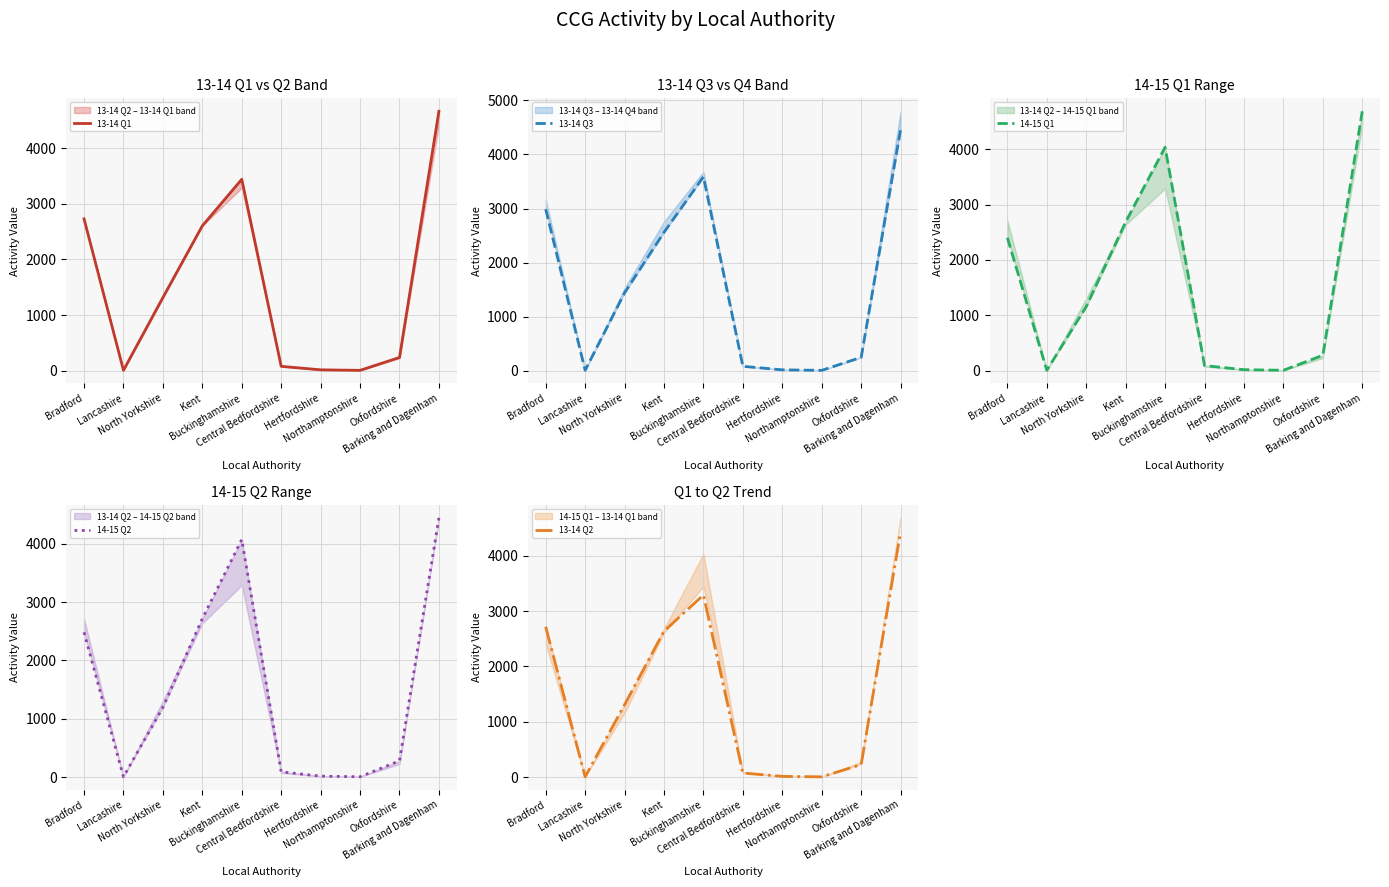

True or false: 13-14 Q1 has more than 0 interior local peaks.

True